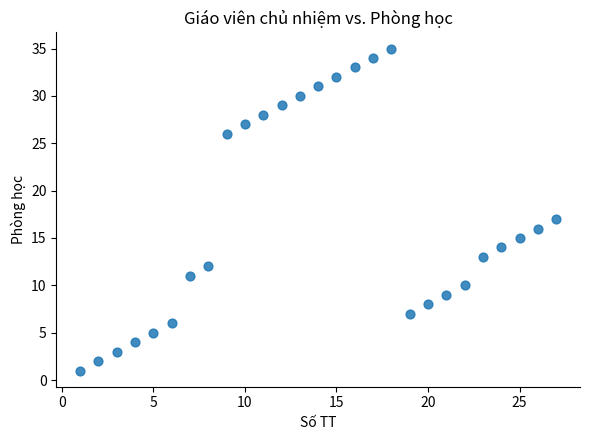

What is the range of X values (max minus min)?

26